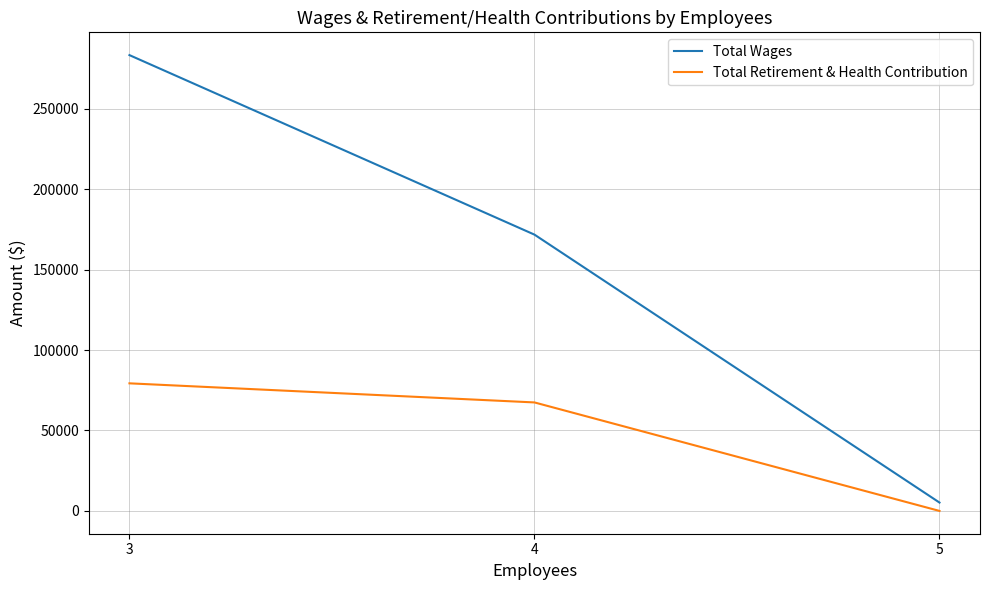

Rank the series by their maximum value, from lowest to highest.

Total Retirement & Health Contribution, Total Wages